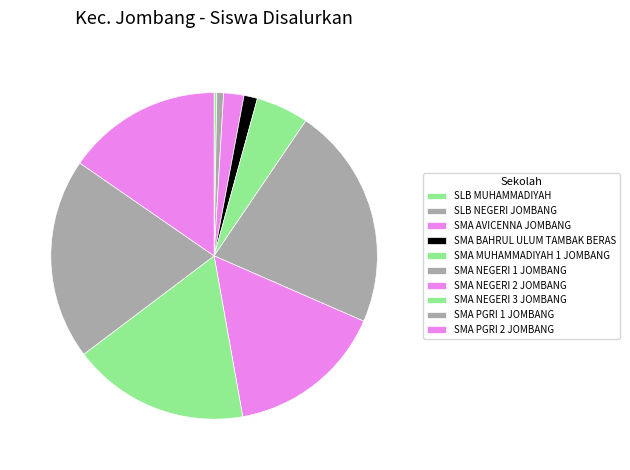

To the nearest percent, what is the combined percentage of SMA MUHAMMADIYAH 1 JOMBANG and SLB NEGERI JOMBANG?

6%